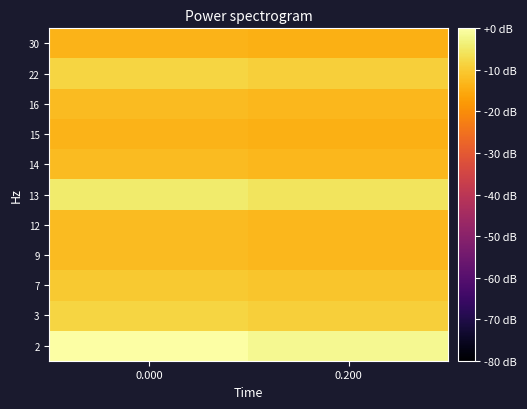

Reading right to left, list all the values displayed in this chart.

2: 0.200=-1.6	0.000=0.0
3: 0.200=-9.1	0.000=-8.2
7: 0.200=-10.9	0.000=-10.1
9: 0.200=-13.0	0.000=-12.4
12: 0.200=-13.0	0.000=-12.4
13: 0.200=-5.9	0.000=-4.6
14: 0.200=-13.0	0.000=-12.4
15: 0.200=-14.4	0.000=-13.7
16: 0.200=-13.0	0.000=-12.4
22: 0.200=-9.1	0.000=-8.2
30: 0.200=-14.4	0.000=-13.7